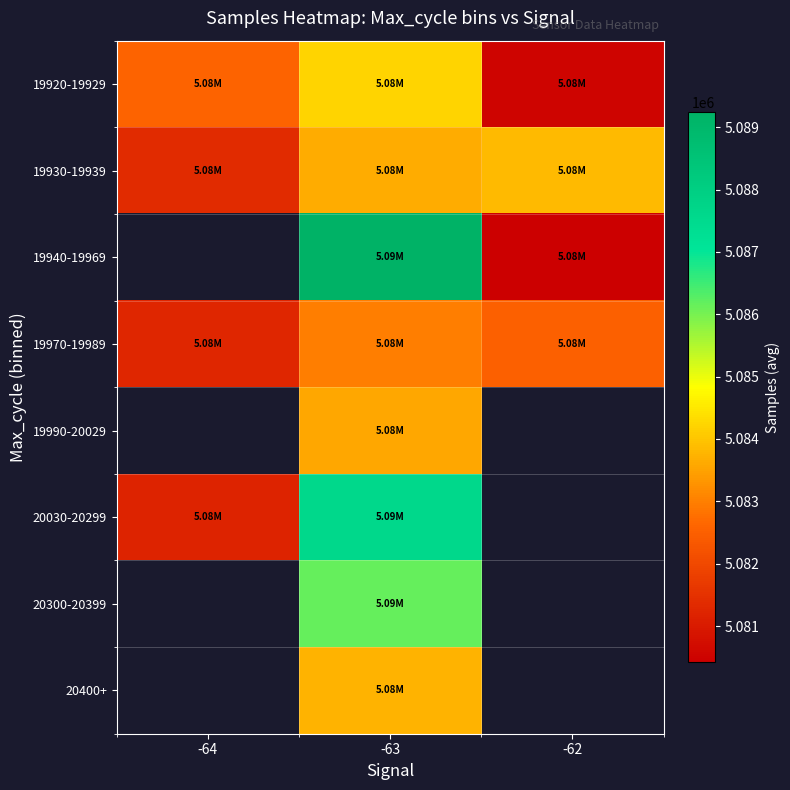

At -63, list the series in order from smallest to largest.

19970-19989, 19990-20029, 19930-19939, 20400+, 19920-19929, 20300-20399, 20030-20299, 19940-19969